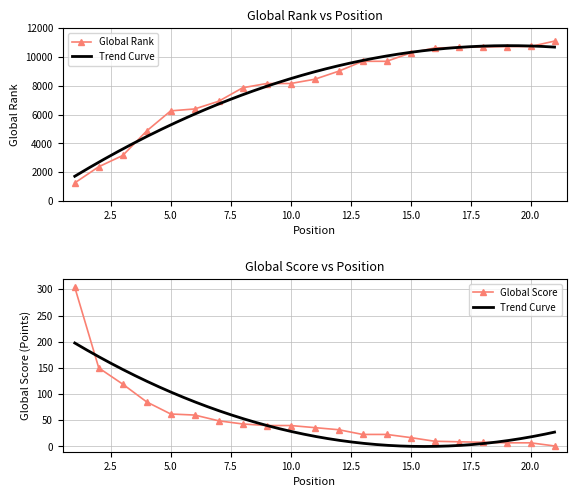

Which series has the widest spread of values?

Global Rank